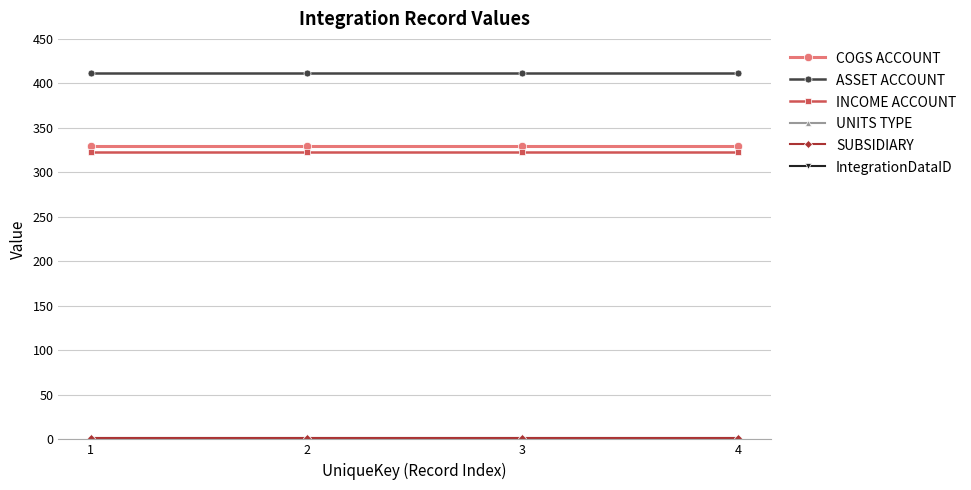

How many lines are shown in the chart?

6